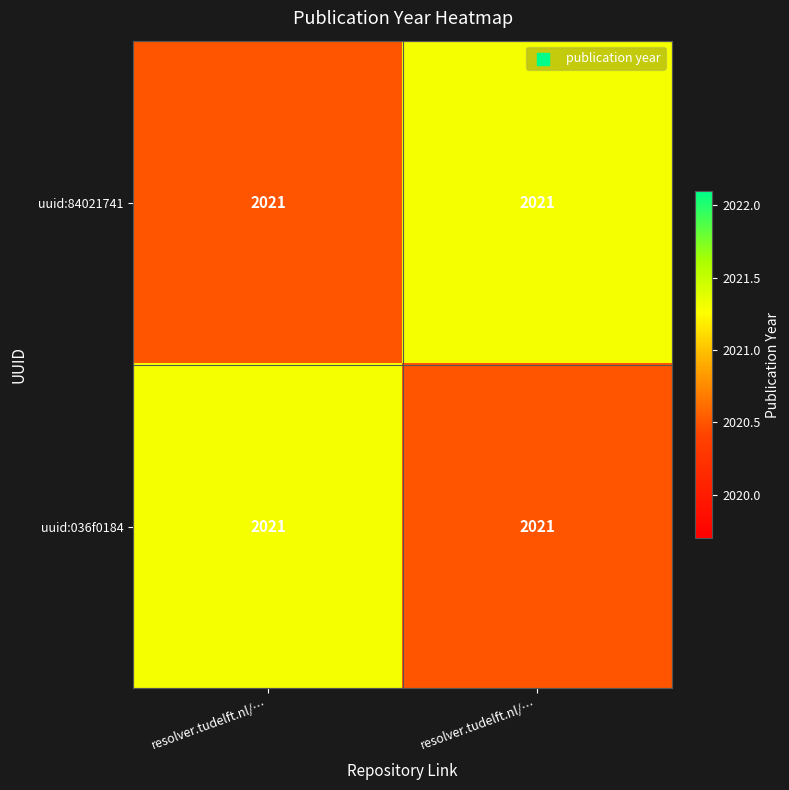

What is the maximum value shown in the chart?

2021.3